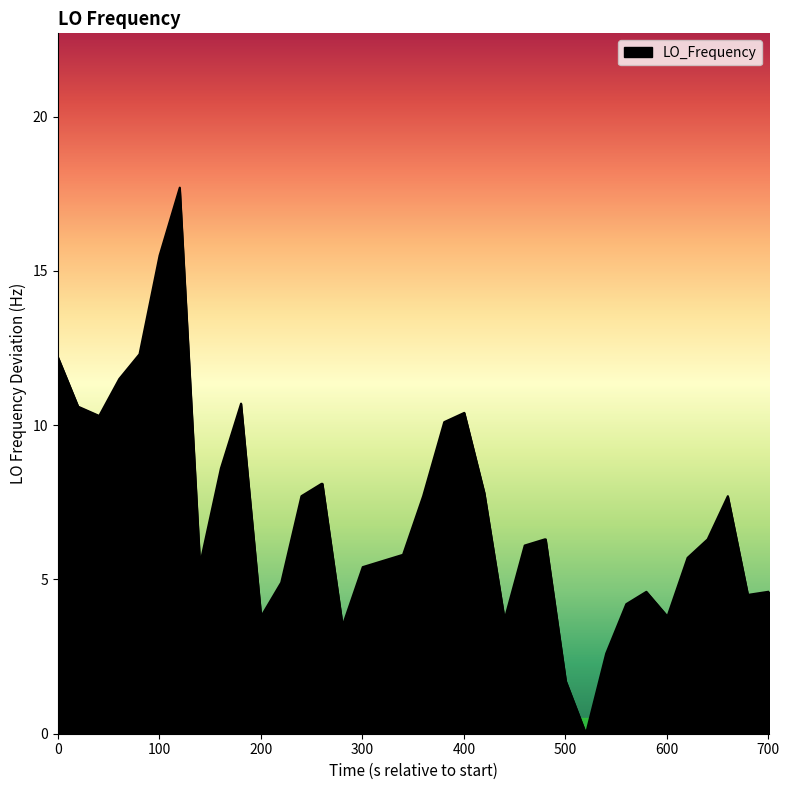

What is the maximum value shown in the chart?

17.7